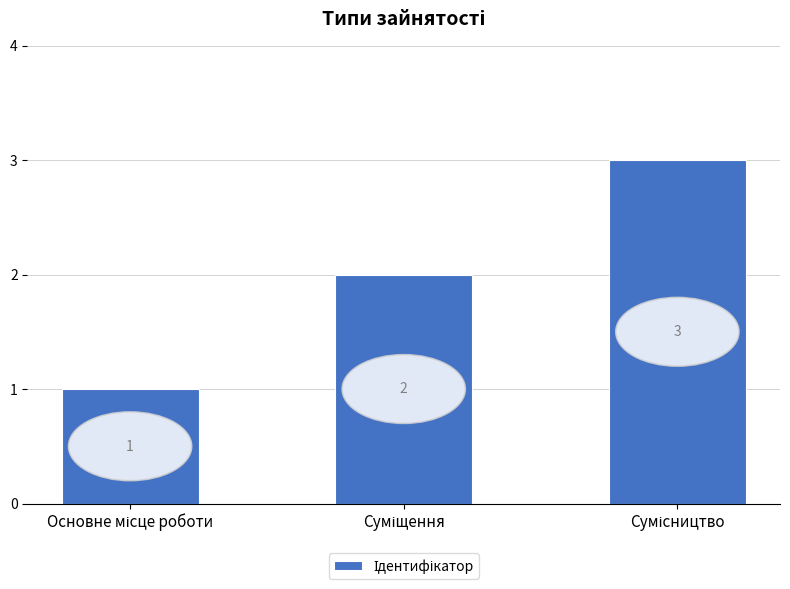

What is the sum of all values?

6